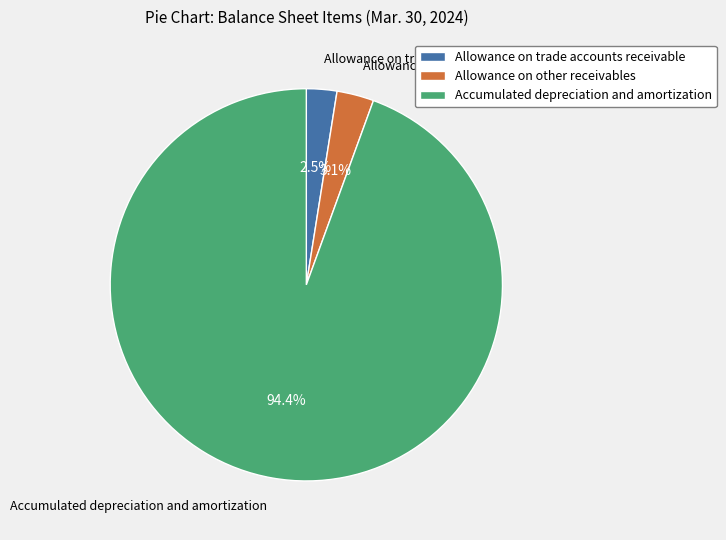

Which category has the biggest portion of the pie?

Accumulated depreciation and amortization